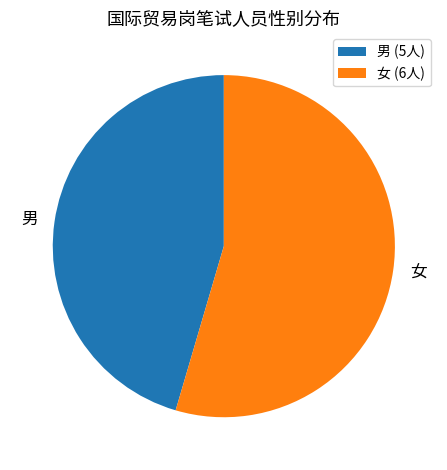

Which category has the smallest portion of the pie?

男 (5人)